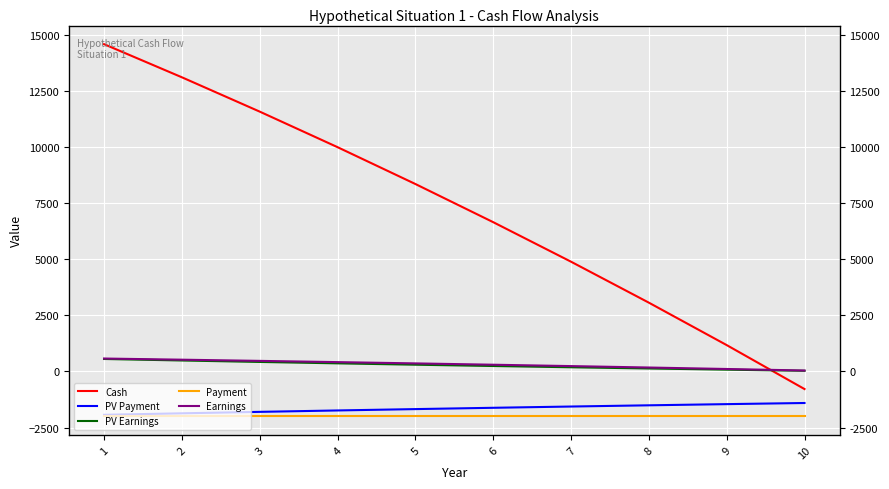

What is the difference between the maximum and second lowest values in the Earnings series?

465.7